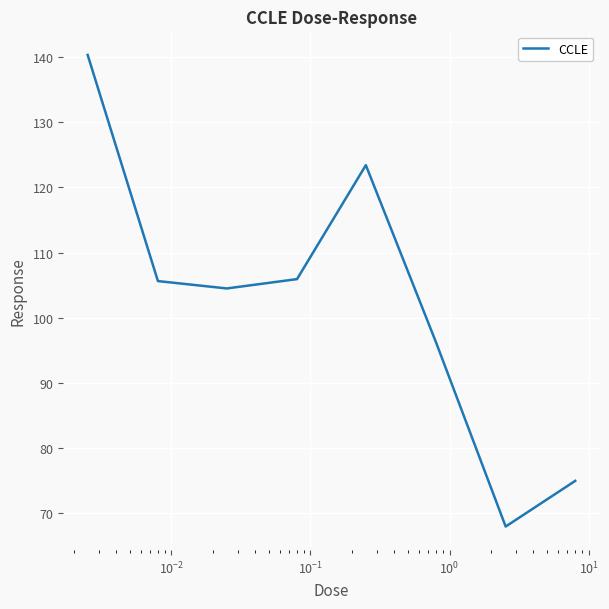

How many lines are shown in the chart?

1